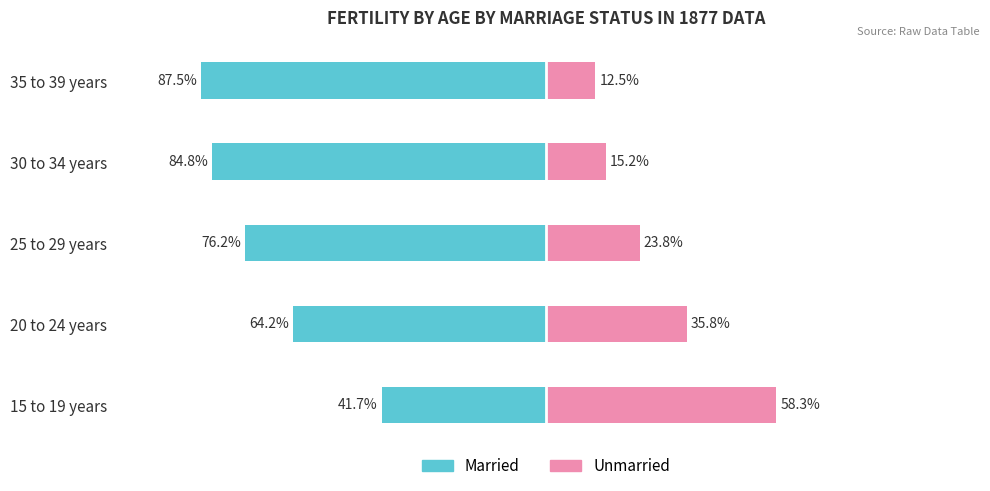

What is the difference between the highest and lowest values at 2?

100.0